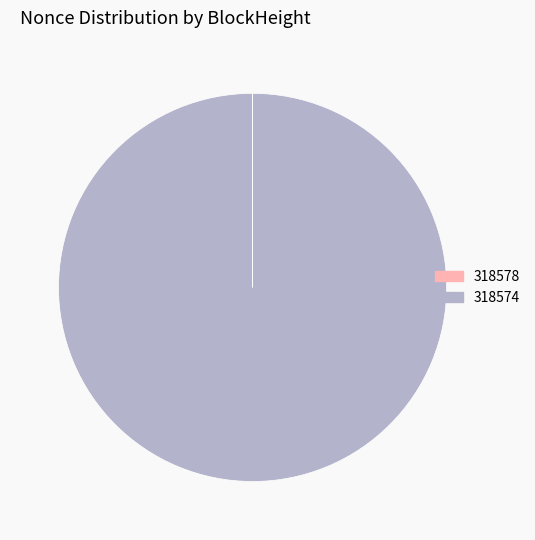

The 318574 slice represents 88% of the pie. True or false?

False